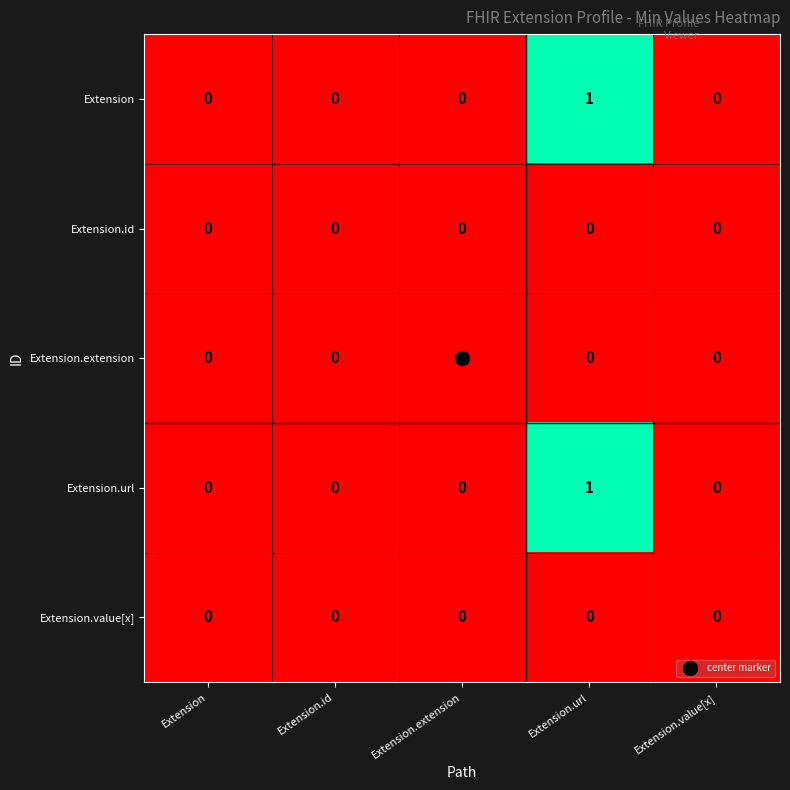

The Extension.id series shows 0 at Extension. True or false?

True